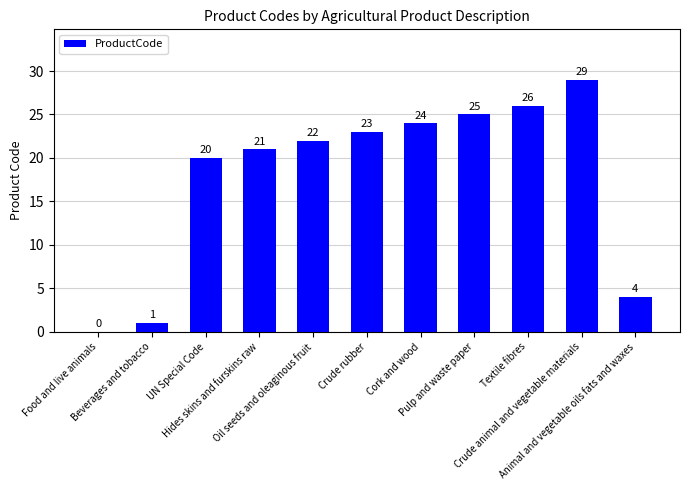

Between Food and live animals and Oil seeds and oleaginous fruit, which is larger?

Oil seeds and oleaginous fruit